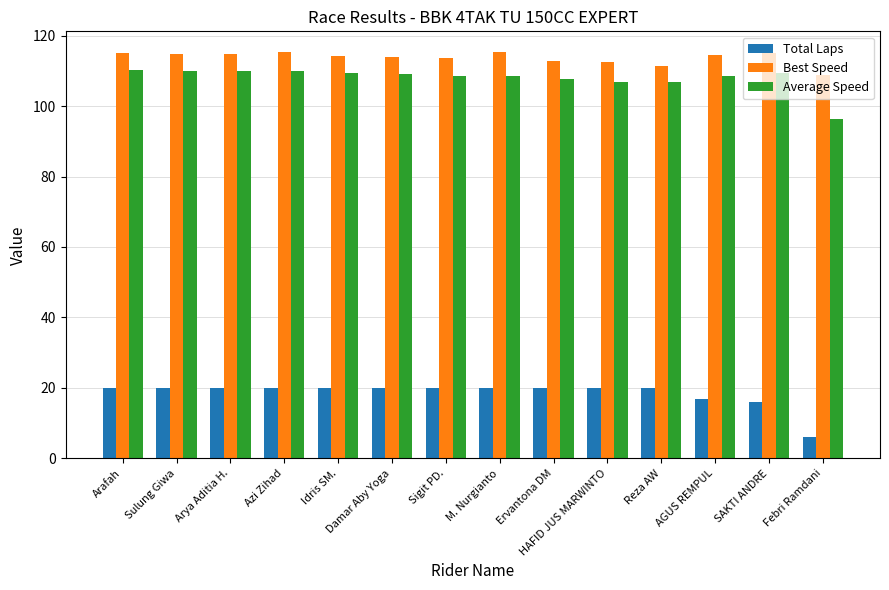

At how many categories does at least one series exceed 84?

14